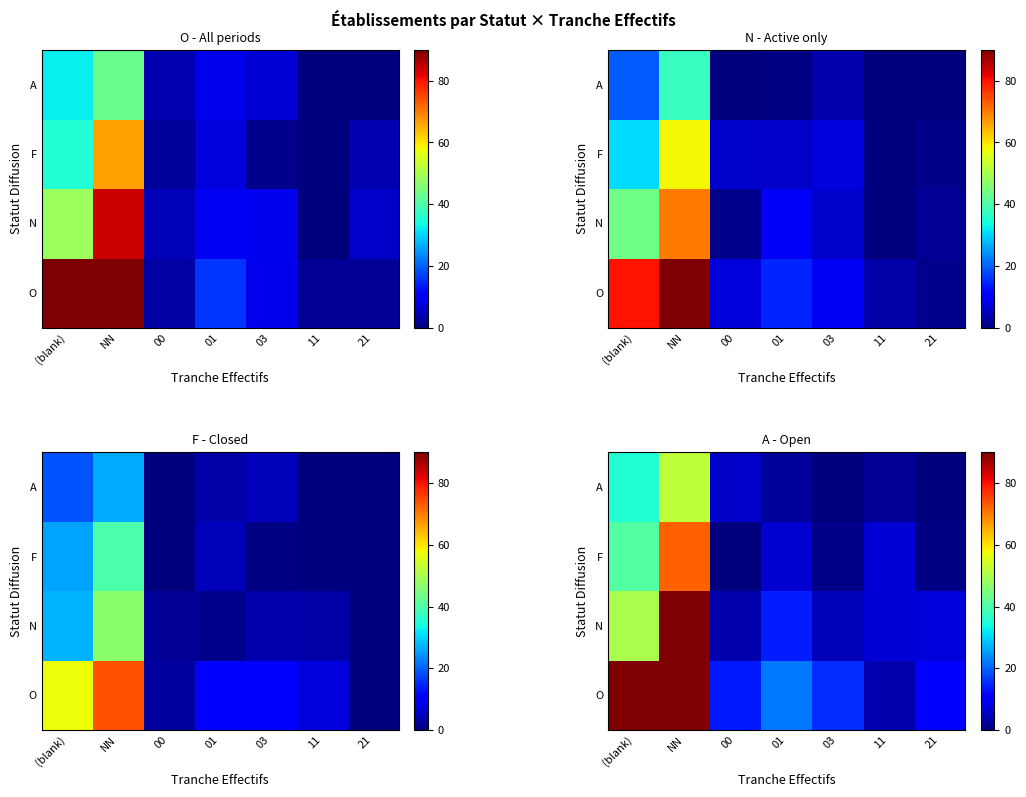

At which category does the chart reach its peak across all series?

NN